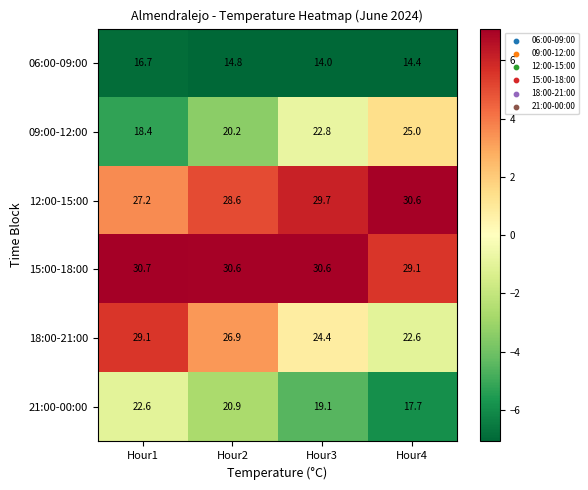

Which series has the widest spread of values?

09:00-12:00